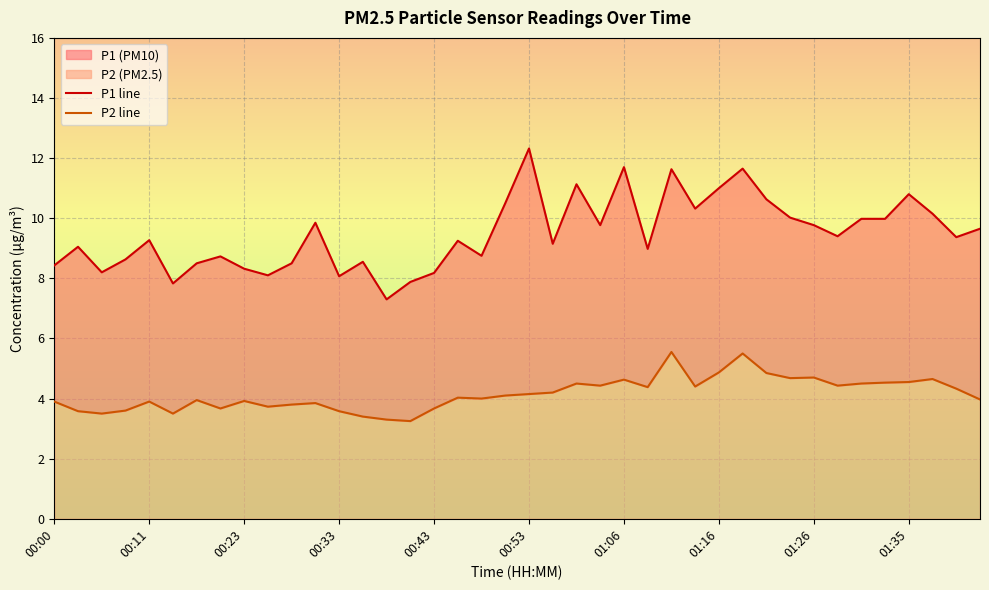

How many distinct data groups are displayed?

2